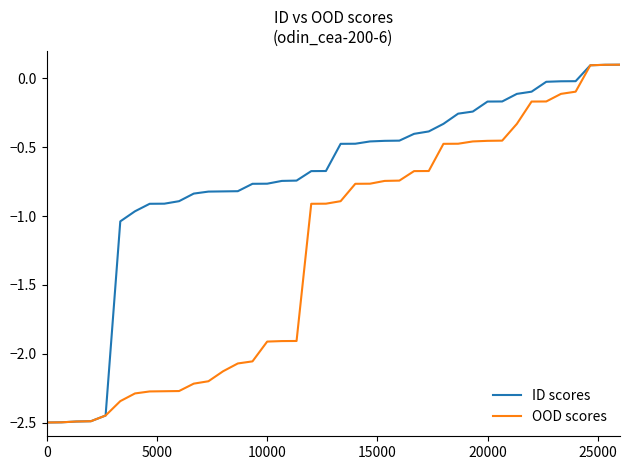

How many categories are shown in the chart?

40